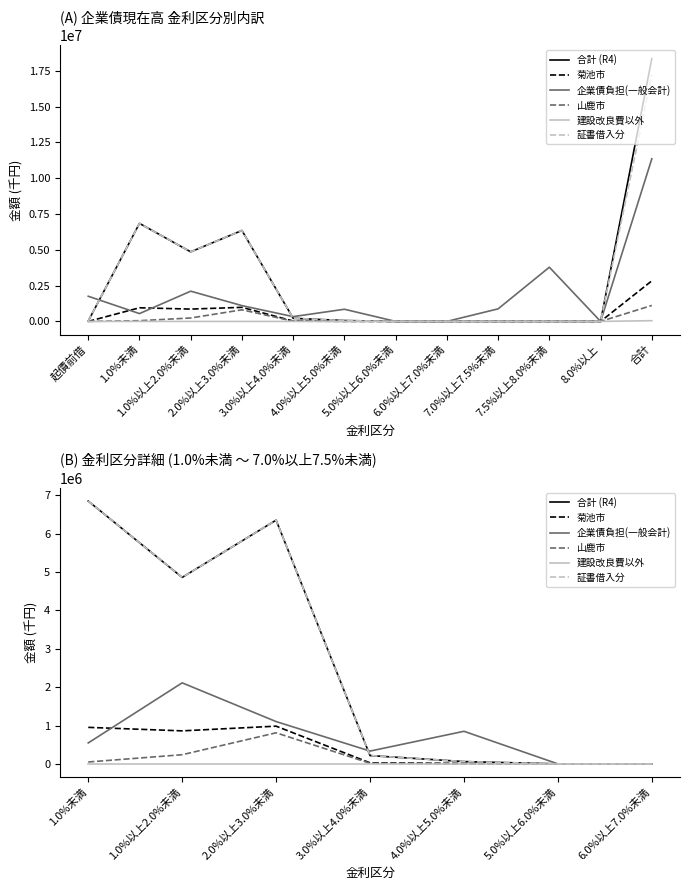

Which series has the largest total across all categories?

合計 (R4)